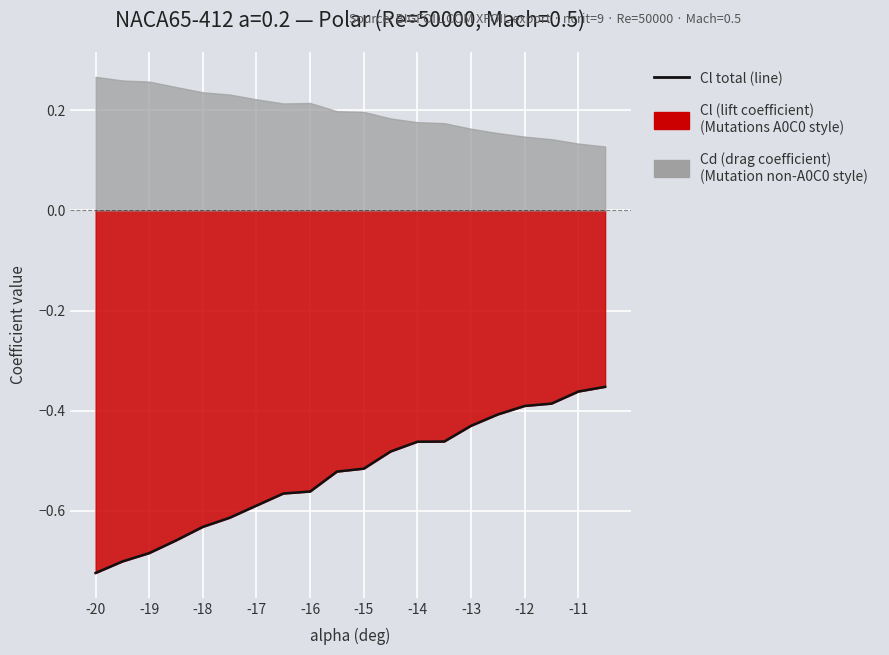

Reading left to right, extract all data points from this chart.

-0.7	-0.7	-0.7	-0.7	-0.6	-0.6	-0.6	-0.6	-0.6	-0.5	-0.5	-0.5	-0.5	-0.5	-0.4	-0.4	-0.4	-0.4	-0.4	-0.4